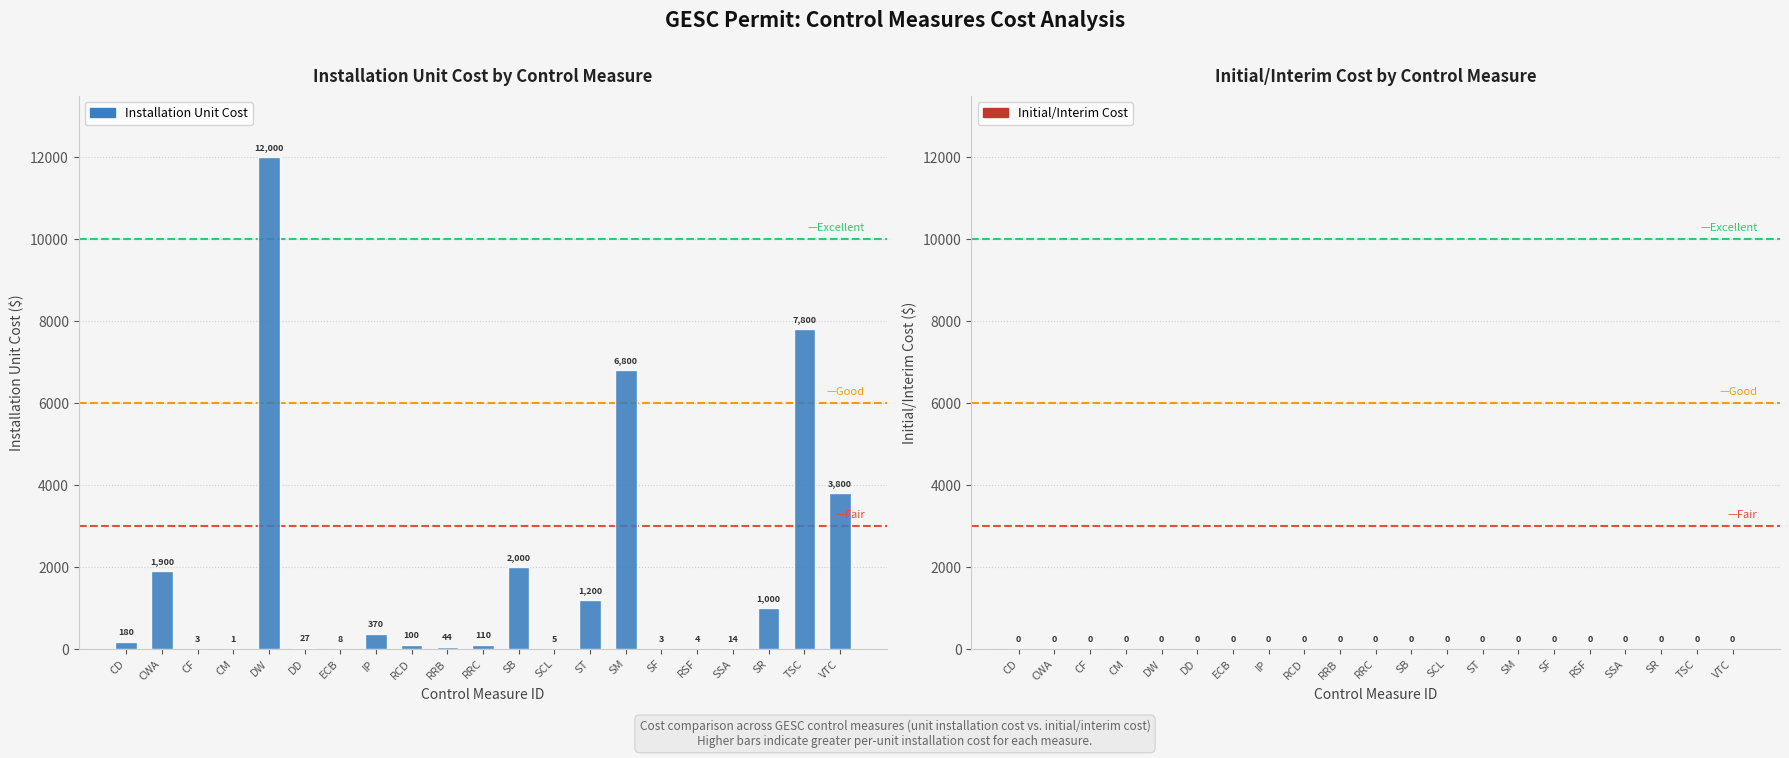

The chart shows a value of 6800.0 at SM. True or false?

True